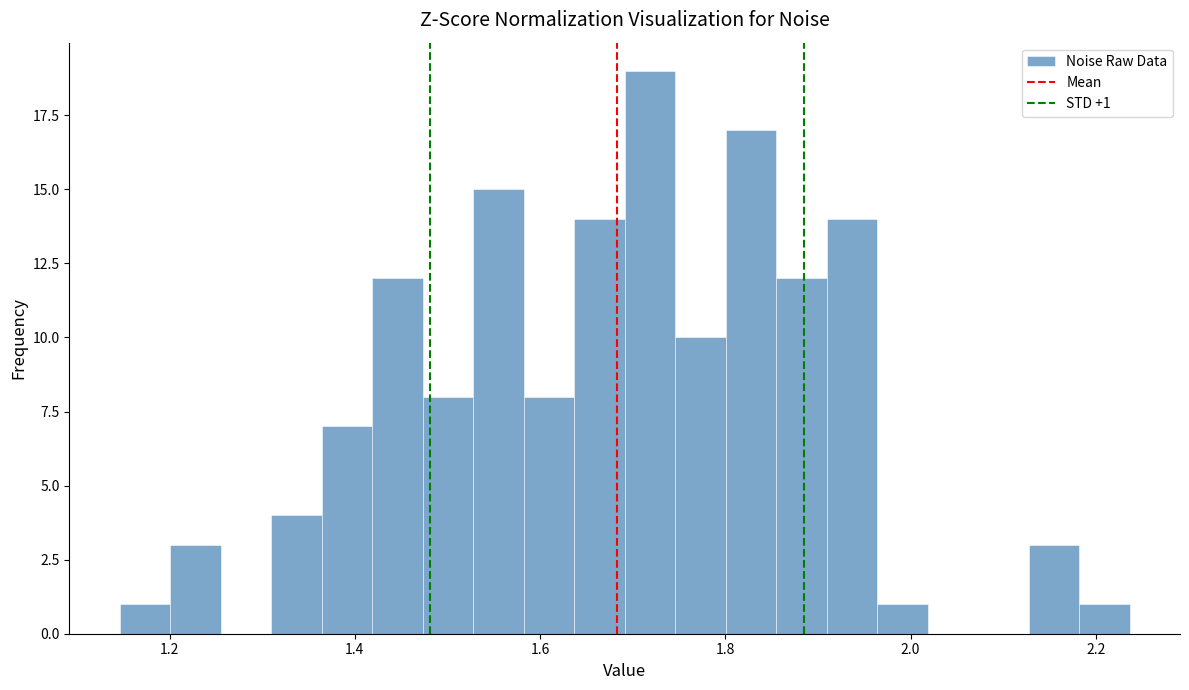

Read against the x-axis, roughly where is the centre of the tallest bar?

1.72